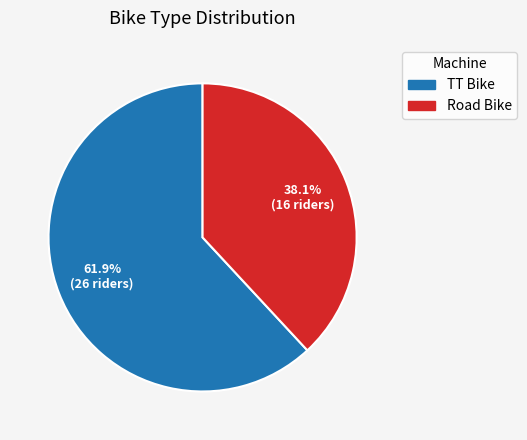

Which slice is the largest?

TT Bike